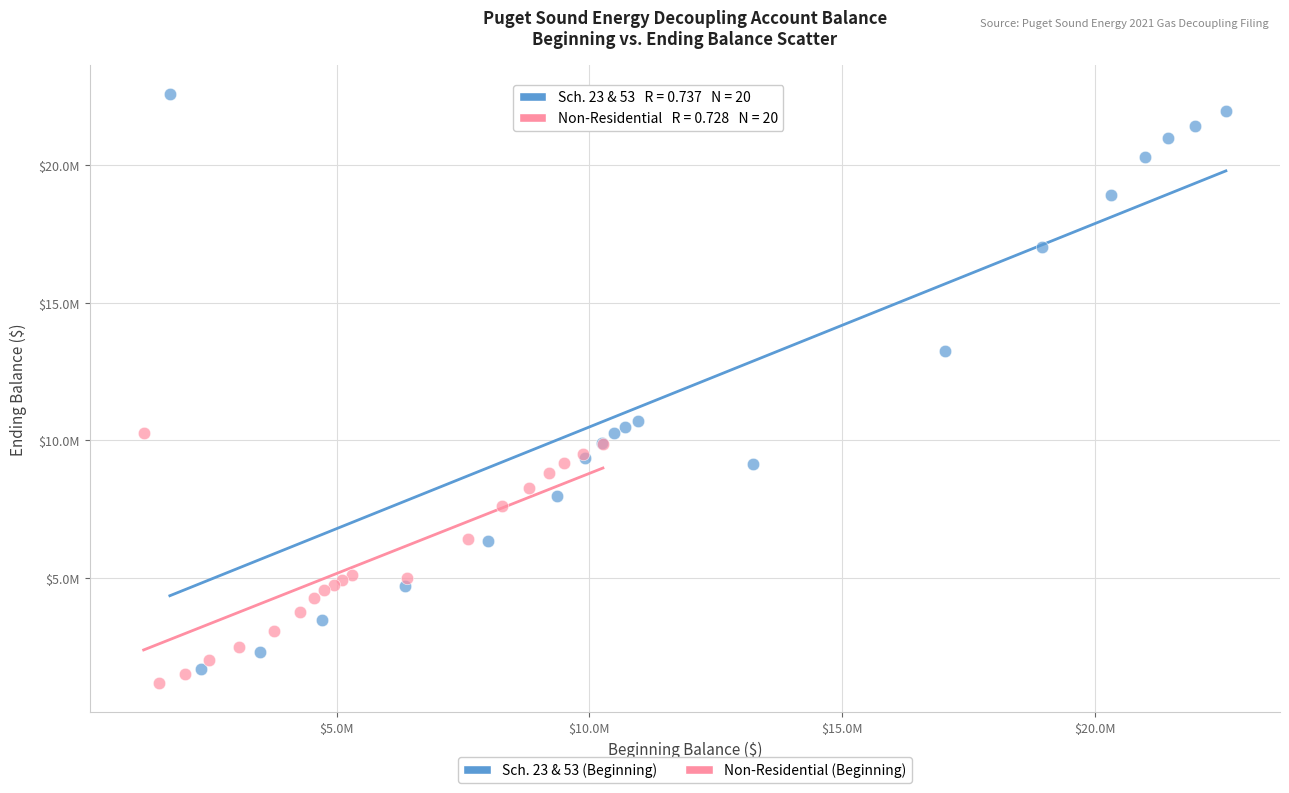

Which series has the widest spread of Y values?

Sch. 23 & 53 (Beginning)